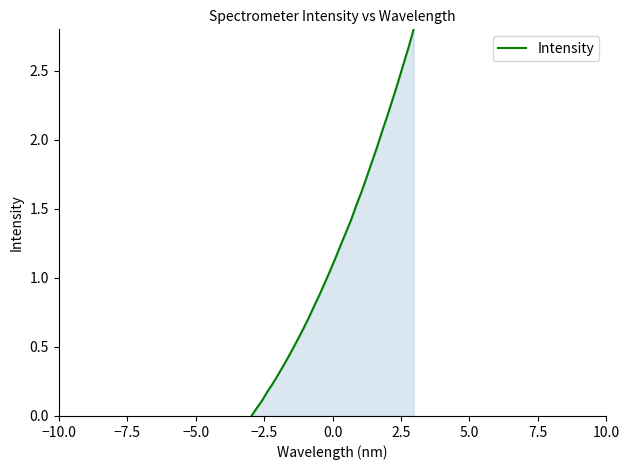

What is the difference between the maximum and minimum values?

2.8